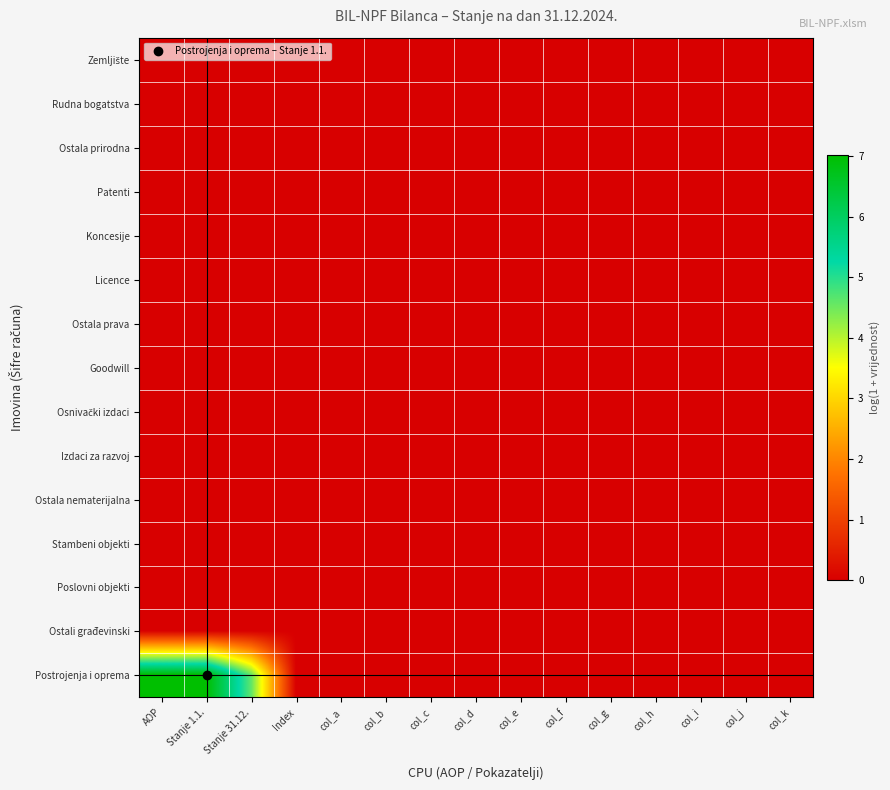

Between col_f and col_h, which is larger?

col_f